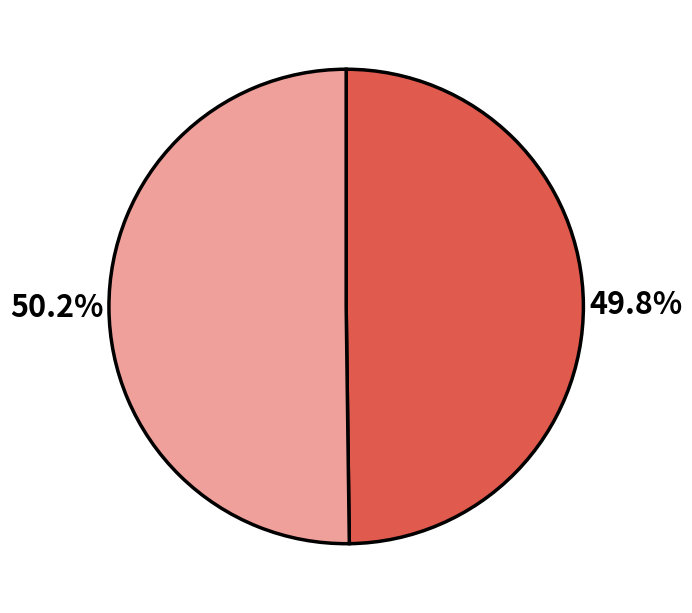

How many slices are in this pie chart?

2